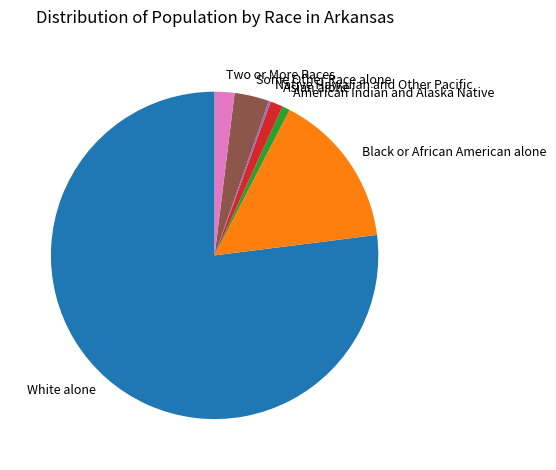

What is the largest slice in the pie chart?

White alone